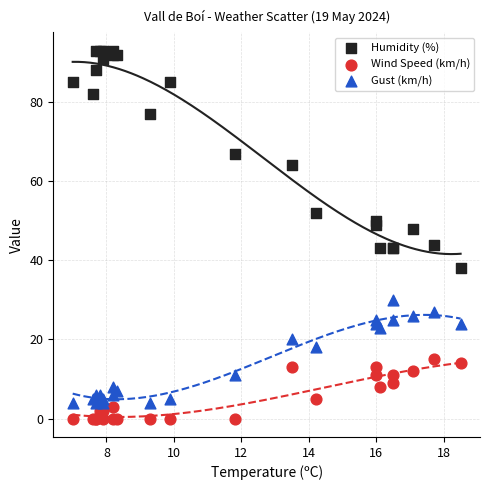

What are all the series names shown in the legend?

Humidity (%), Wind Speed (km/h), Gust (km/h)